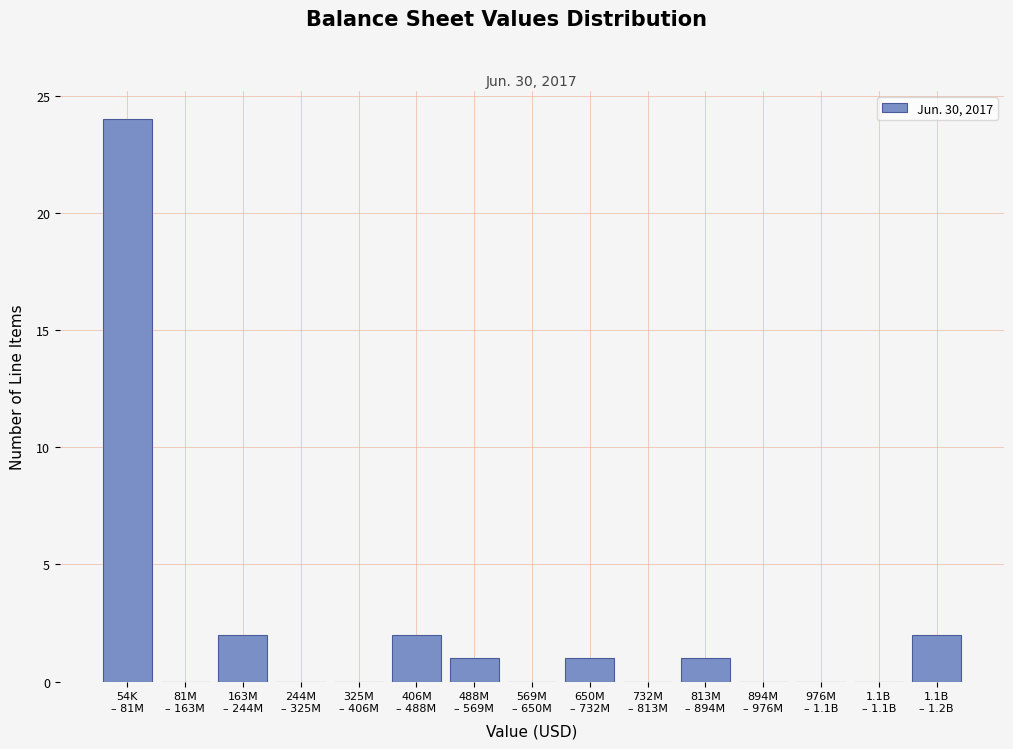

What is the sum of all values?

33